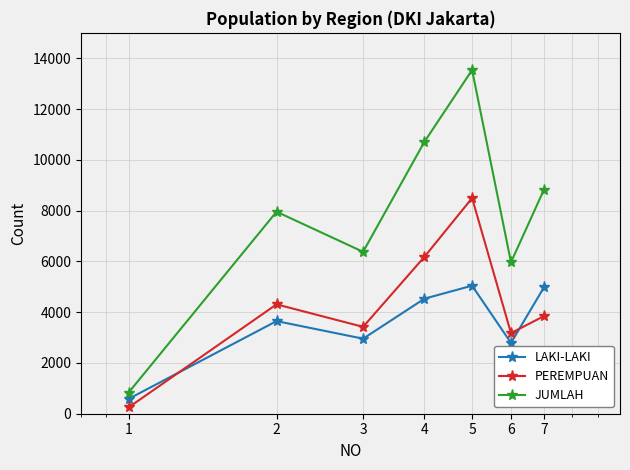

Which series has the widest spread of values?

JUMLAH